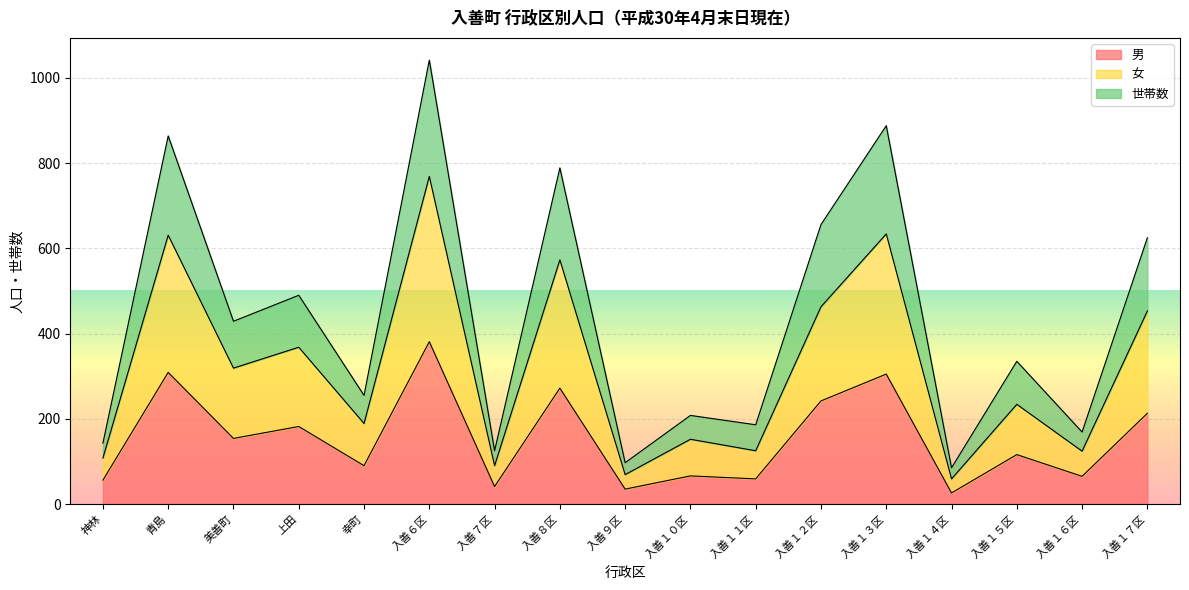

True or false: 世帯数 and 男 intersect in this chart.

False